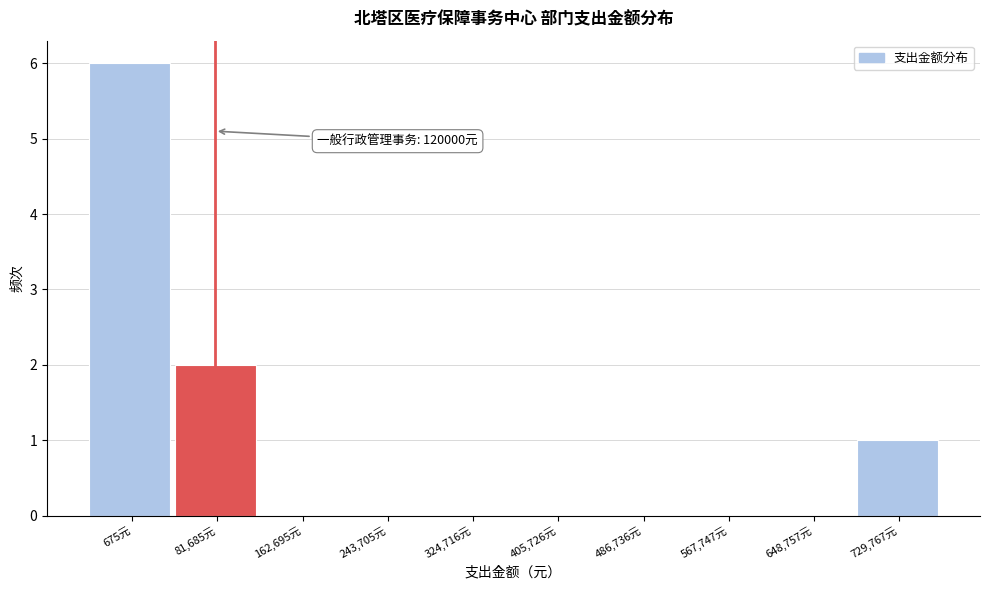

Reading left to right, extract all data points from this chart.

675元=6	81,685元=2	162,695元=0	243,705元=0	324,716元=0	405,726元=0	486,736元=0	567,747元=0	648,757元=0	729,767元=1